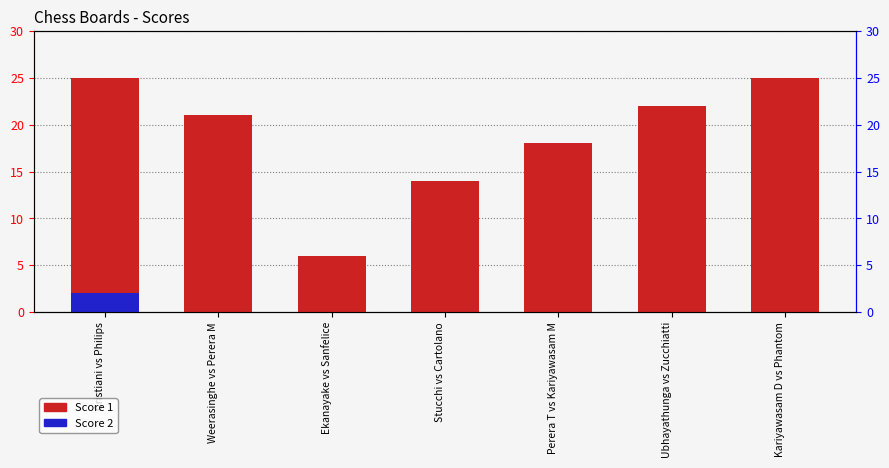

Which series has the largest range (max minus min)?

Score 1